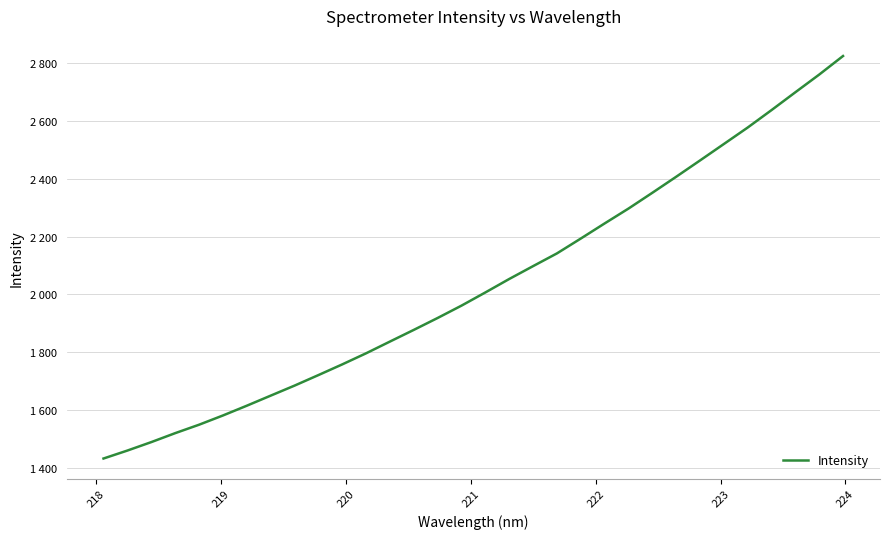

Is this an area chart (filled region under the line)?

No